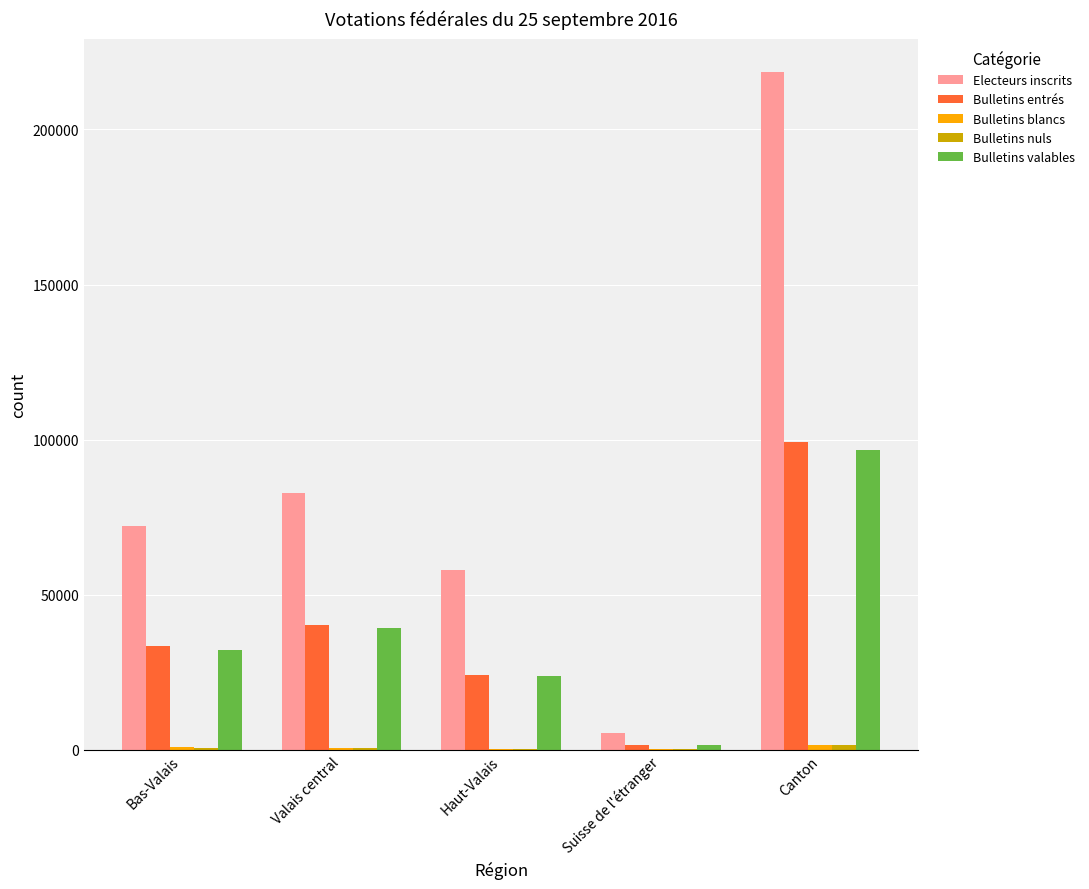

At which category is the sum across all series the highest?

Canton